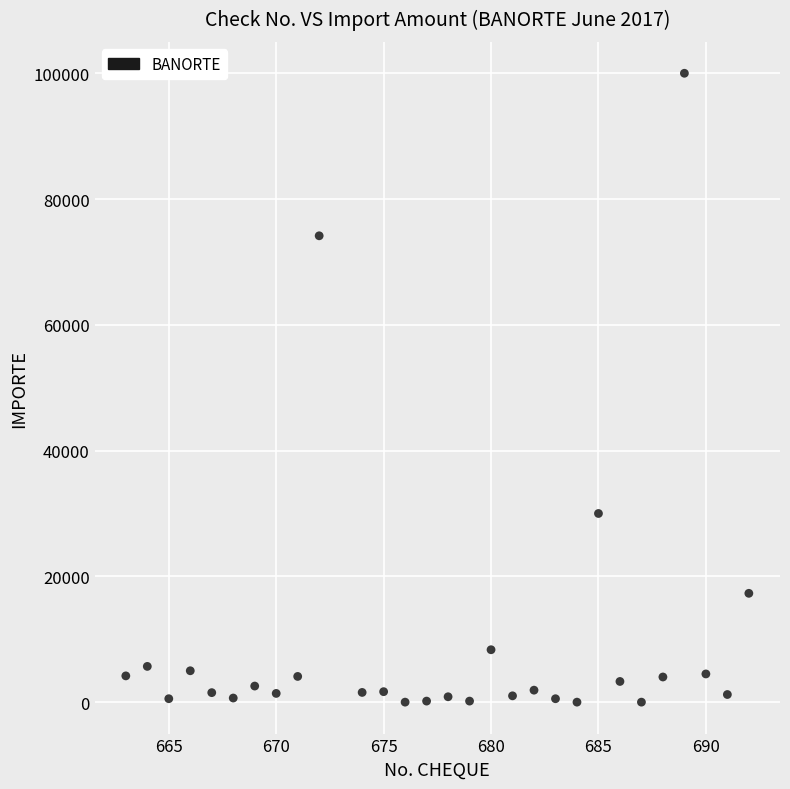

What is the range of Y values (max minus min)?

100000.0